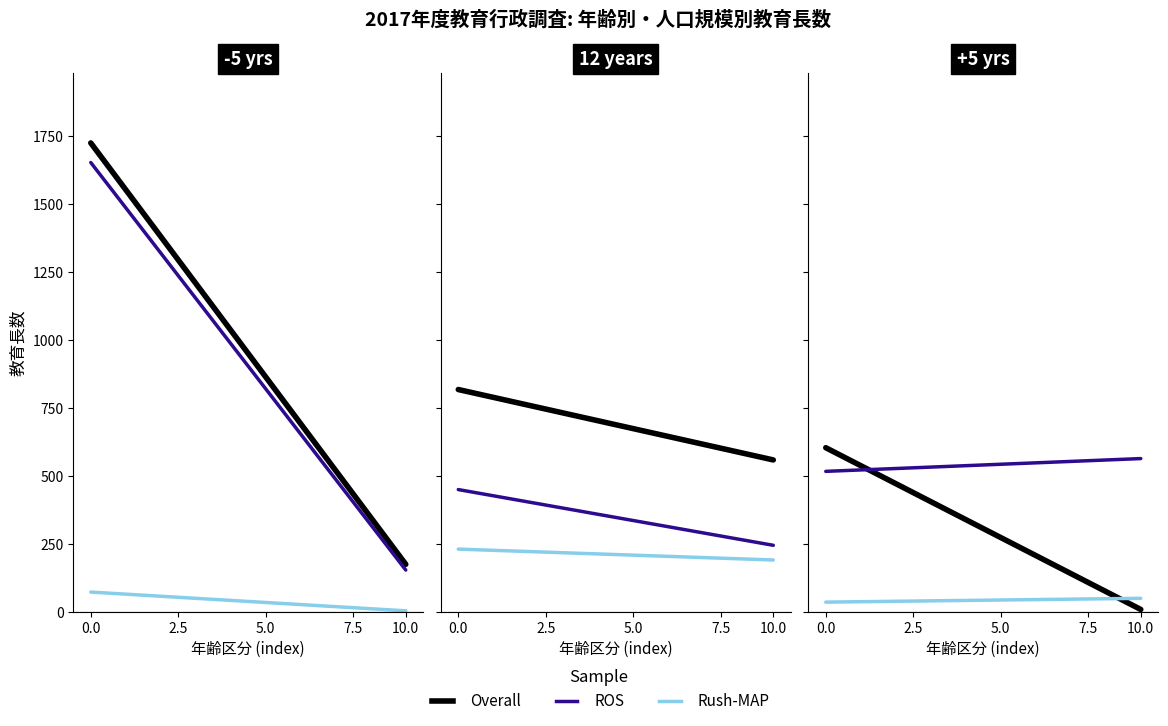

Does the chart display data point markers on the line(s)?

No